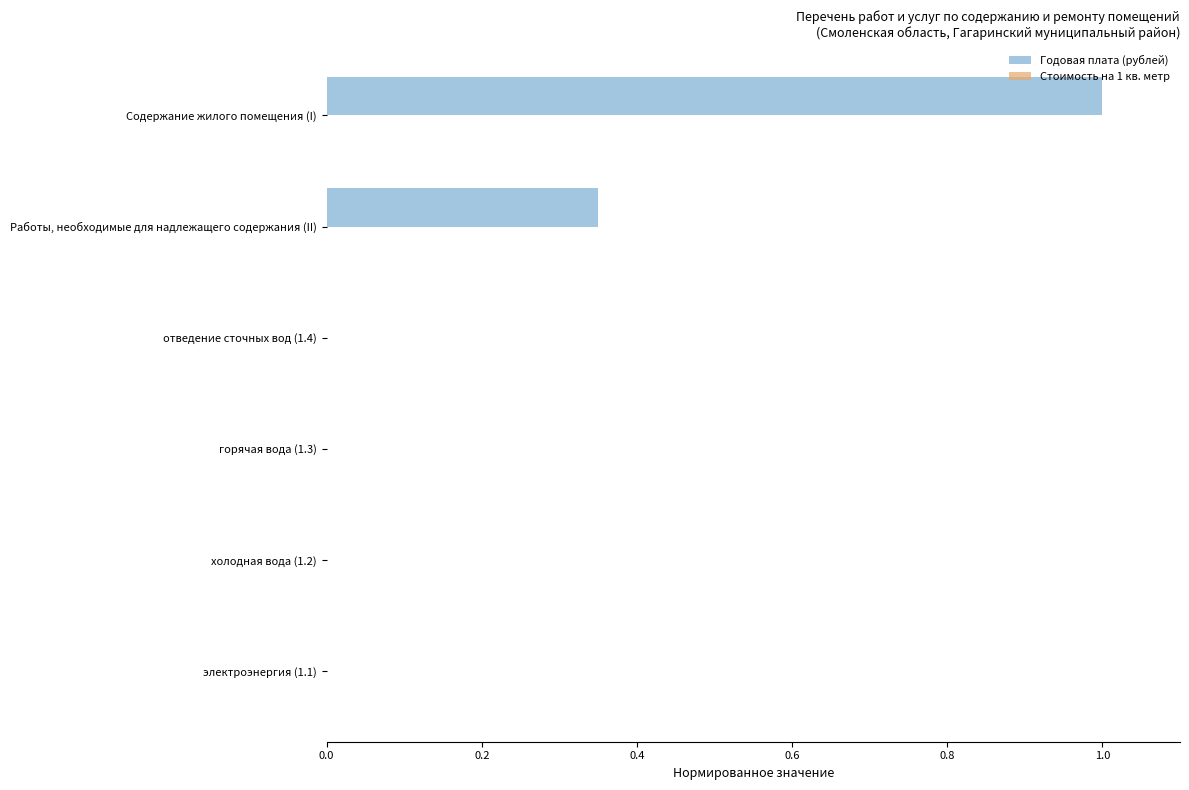

What is the maximum value shown in the chart?

1.0